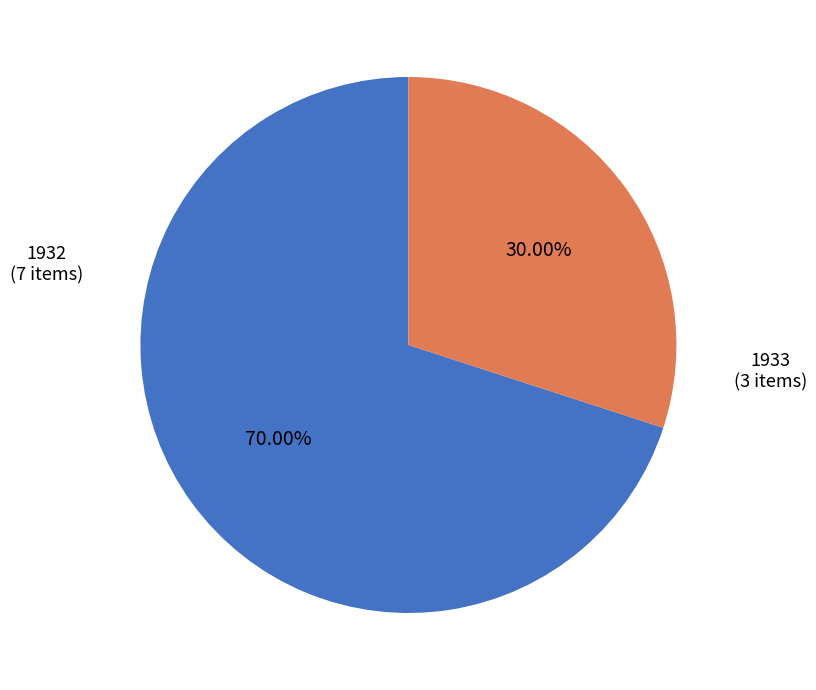

Count the number of slices in the pie.

2